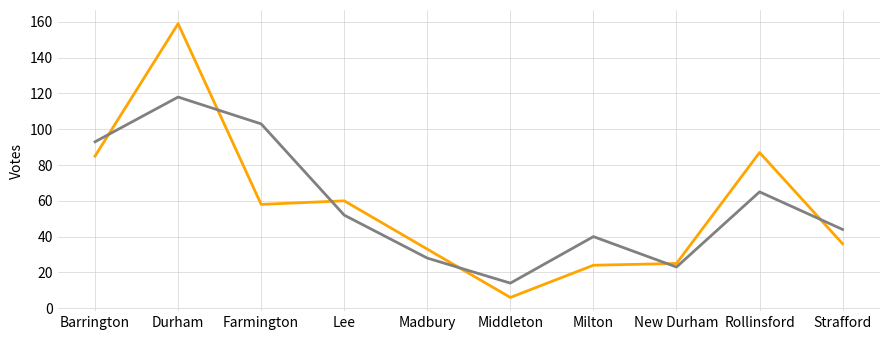

What is the total value across all series at Farmington?

161